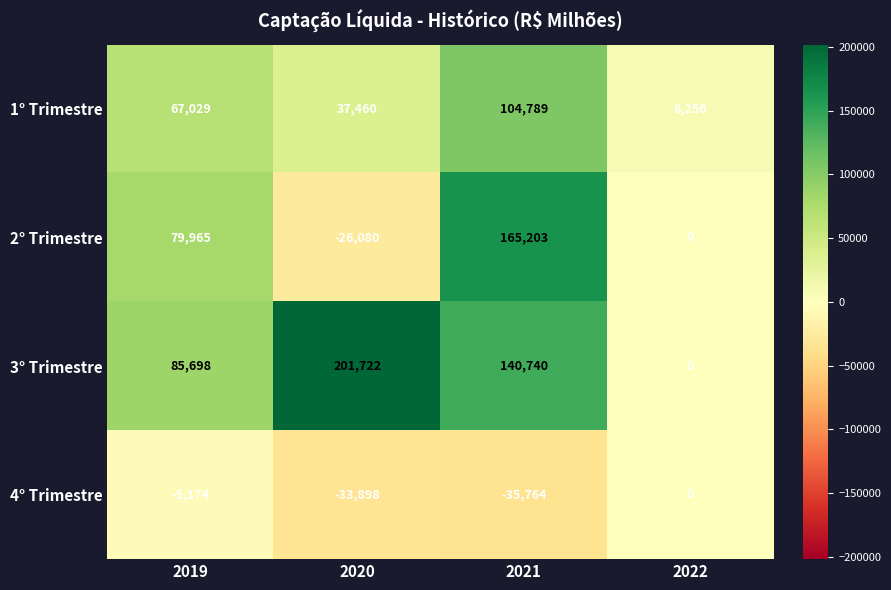

What is the difference between the second highest and minimum values in the 3° Trimestre series?

140740